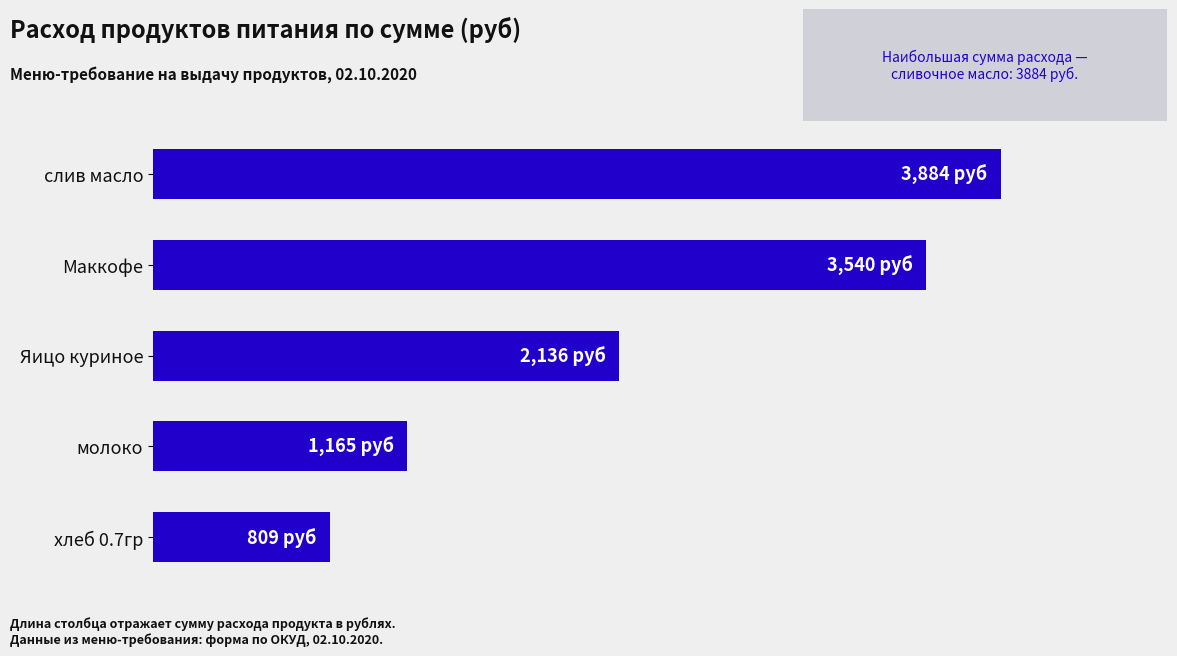

Count the number of values greater than 2136.

2